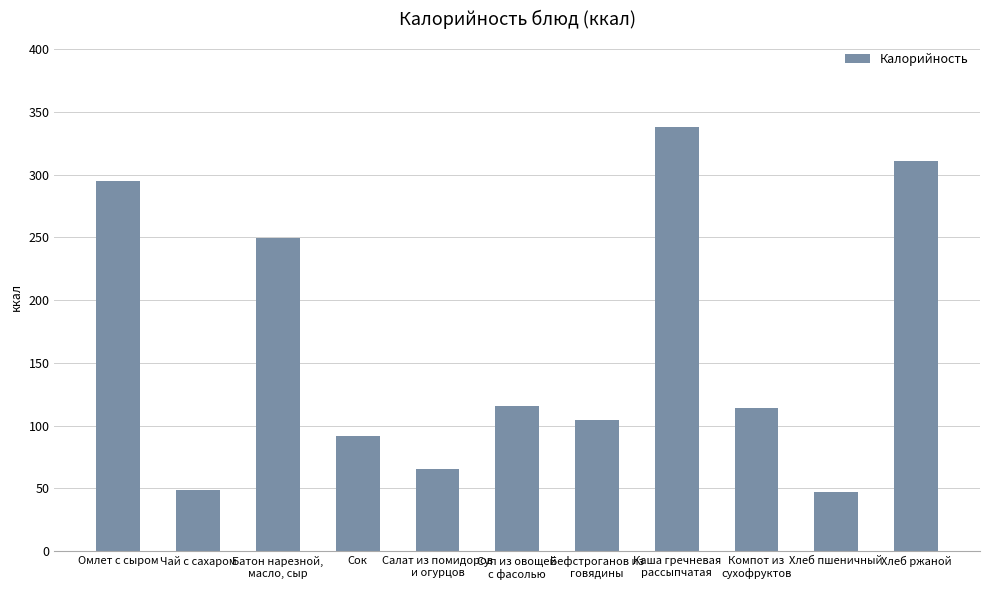

How many bars are there in total?

11